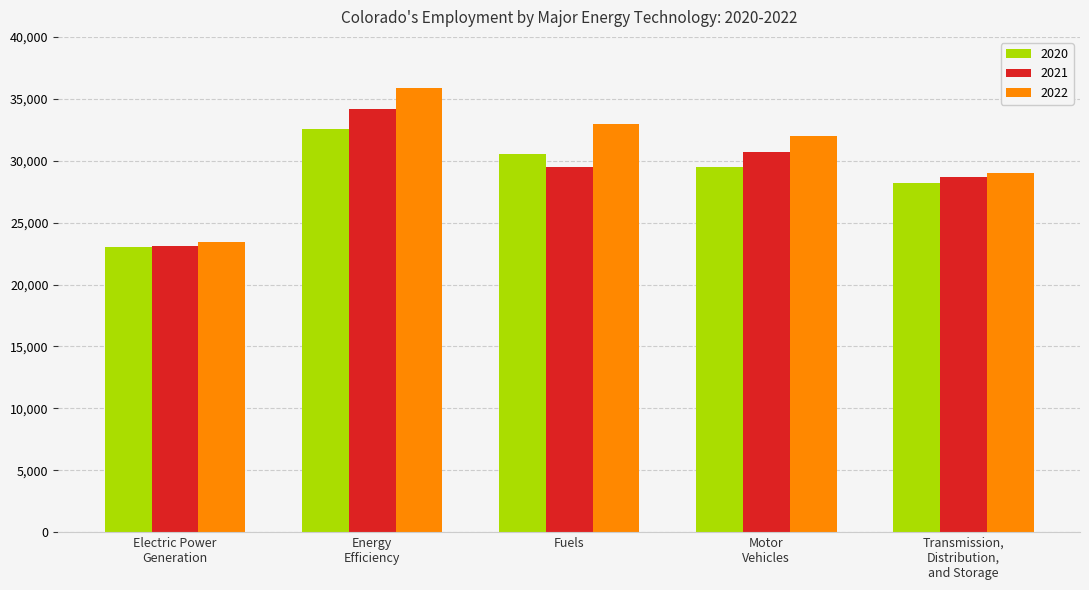

The 2022 series shows 32998 at Fuels. True or false?

True